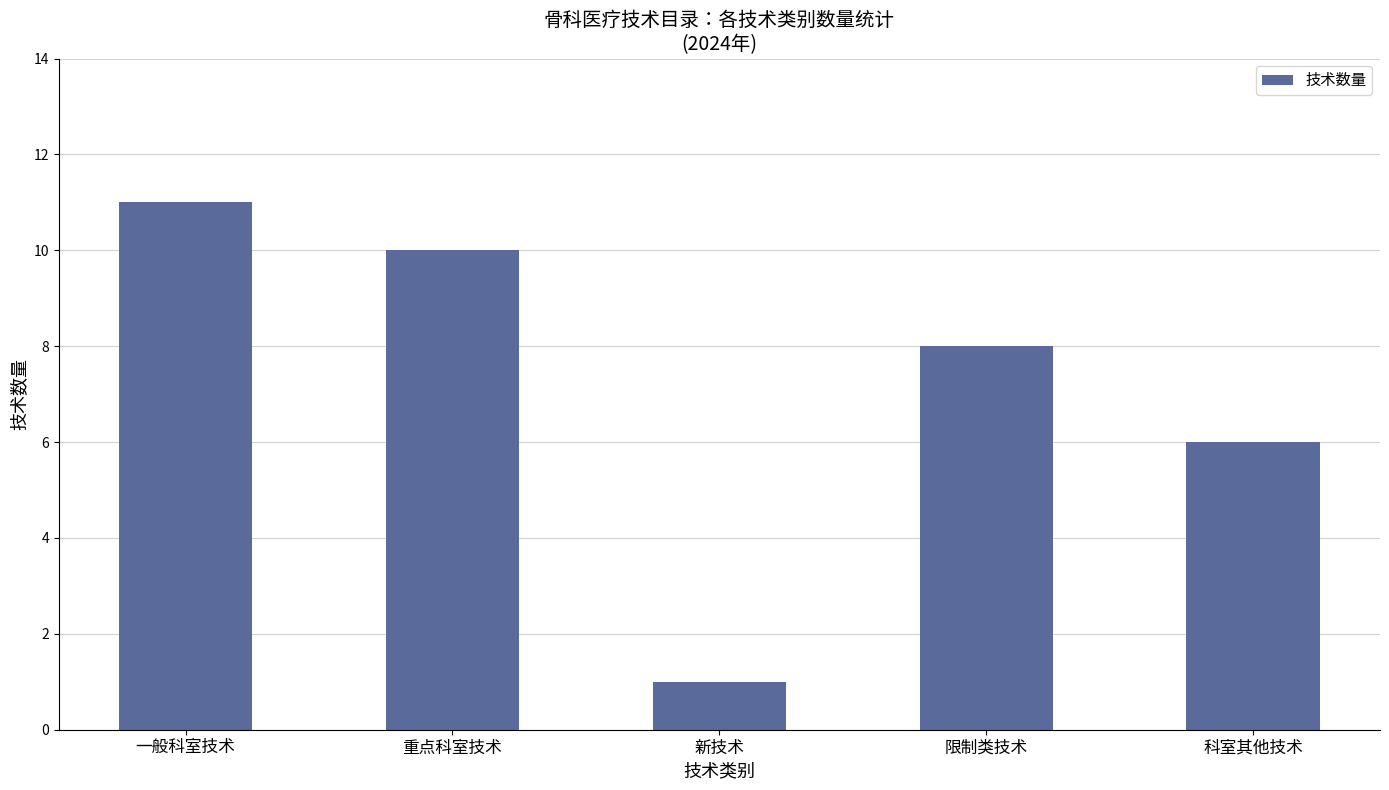

What is the change in value from 限制类技术 to 科室其他技术?

-2